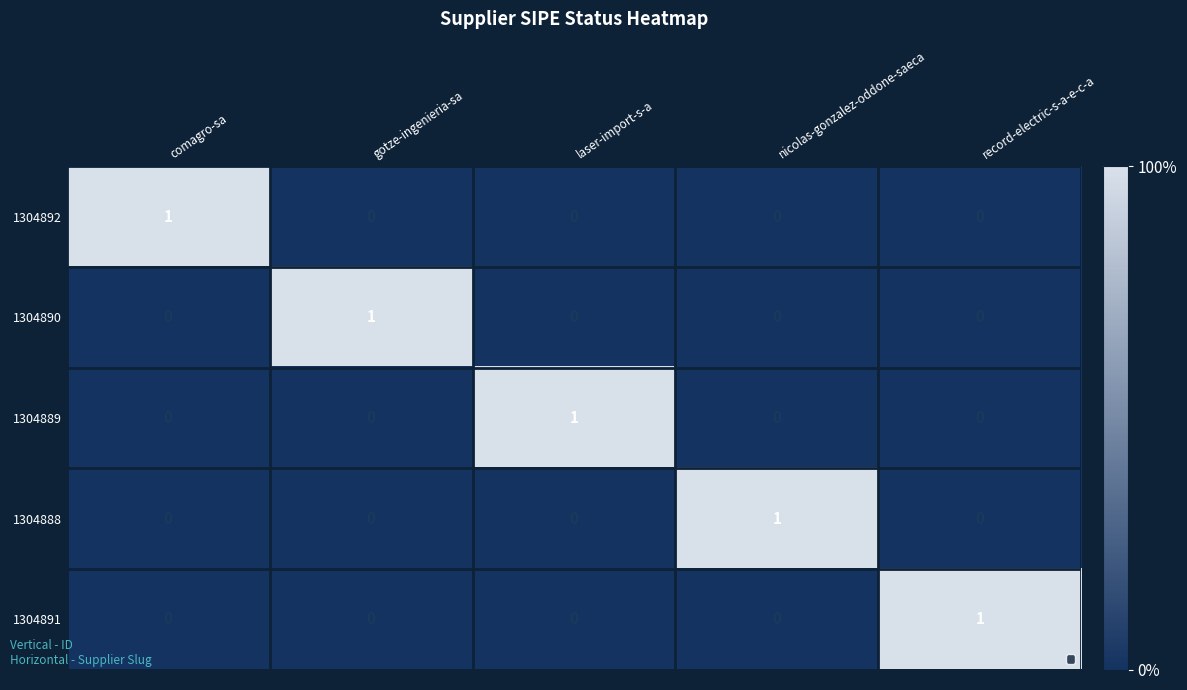

Is it true that 1304891 equals 2 at record-electric-s-a-e-c-a?

False